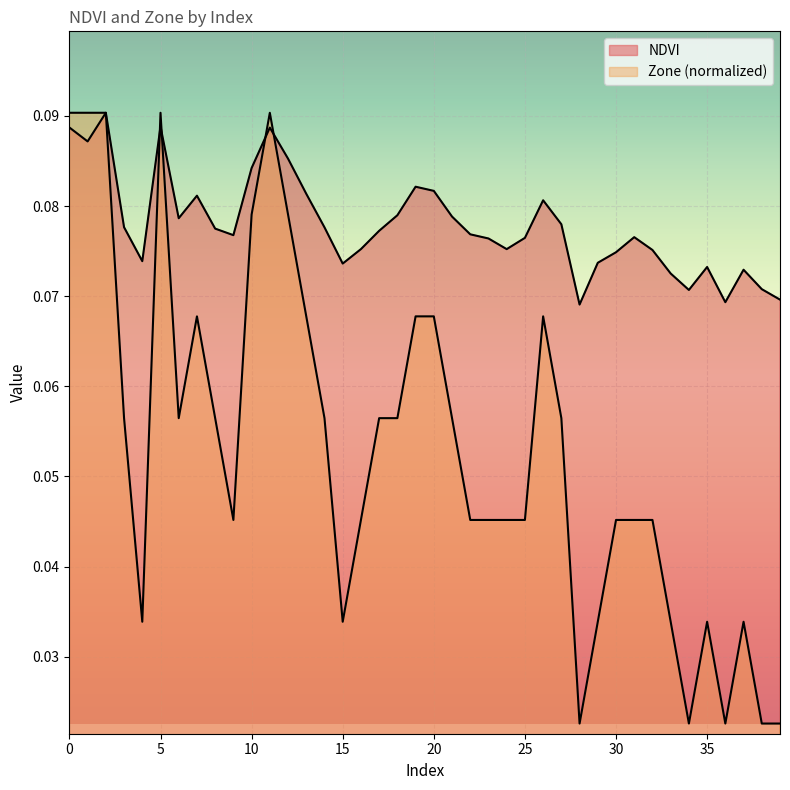

Between 0 and 22, which series saw the biggest shift?

Zone